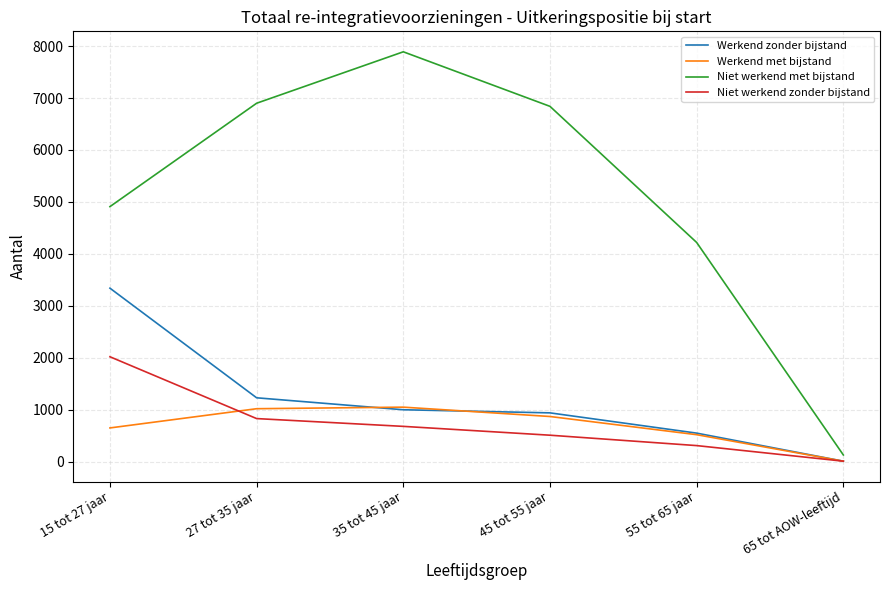

At which label is Werkend met bijstand closest to 530?

55 tot 65 jaar